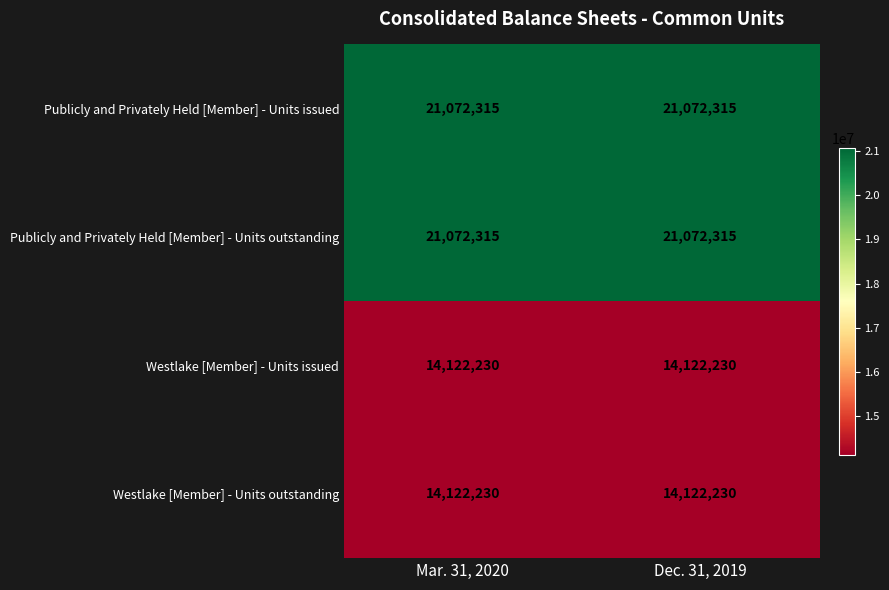

The Westlake [Member] - Units issued series shows 5070927 at Dec. 31, 2019. True or false?

False